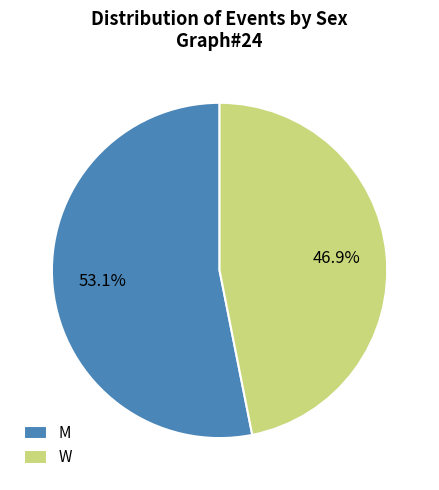

What percentage is the M slice, to the nearest percent?

53%